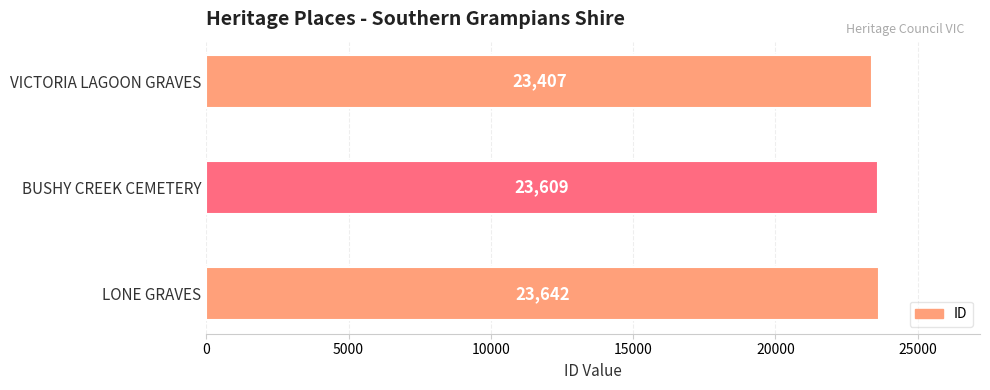

Reading top to bottom, what are all the values shown in this chart?

VICTORIA LAGOON GRAVES=23407	BUSHY CREEK CEMETERY=23609	LONE GRAVES=23642